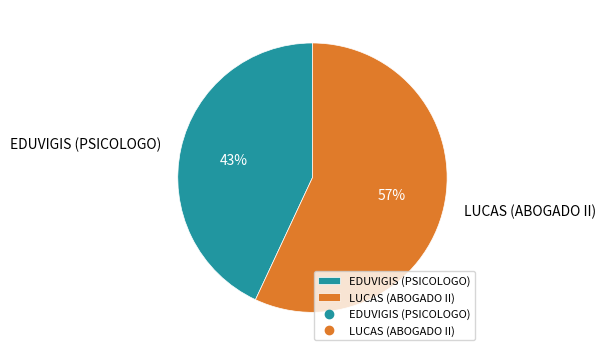

What is the ratio of the value at LUCAS (ABOGADO II) to the value at EDUVIGIS (PSICOLOGO)?

1.3